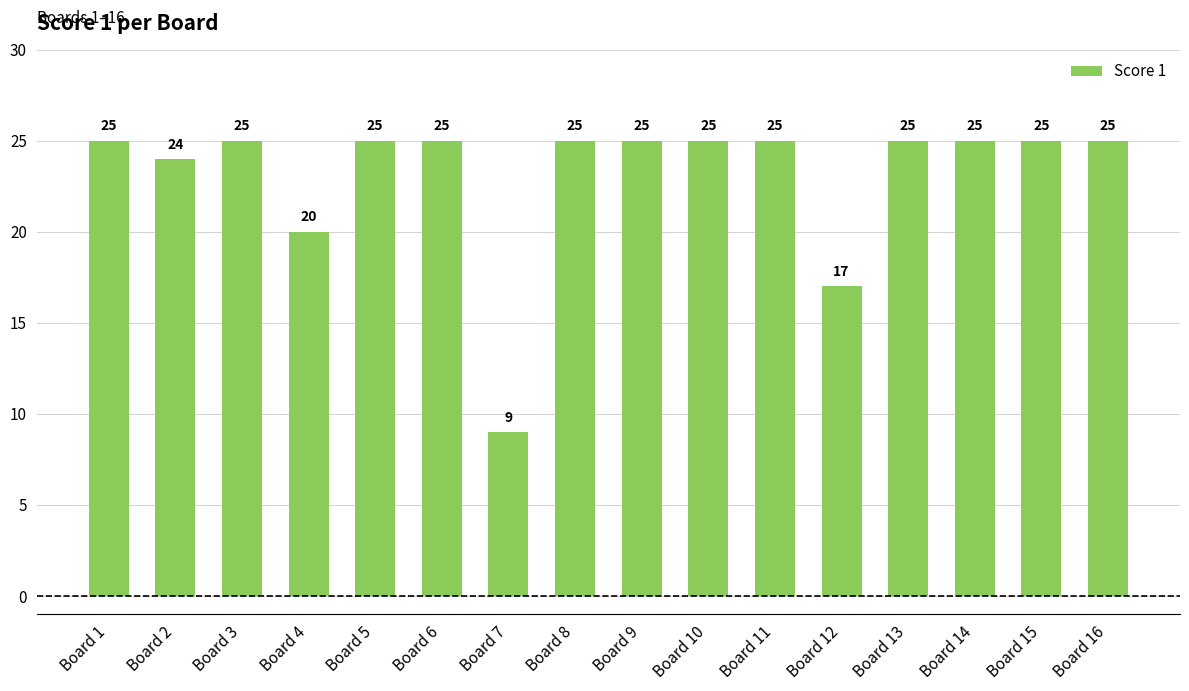

Between Board 4 and Board 14, which is larger?

Board 14